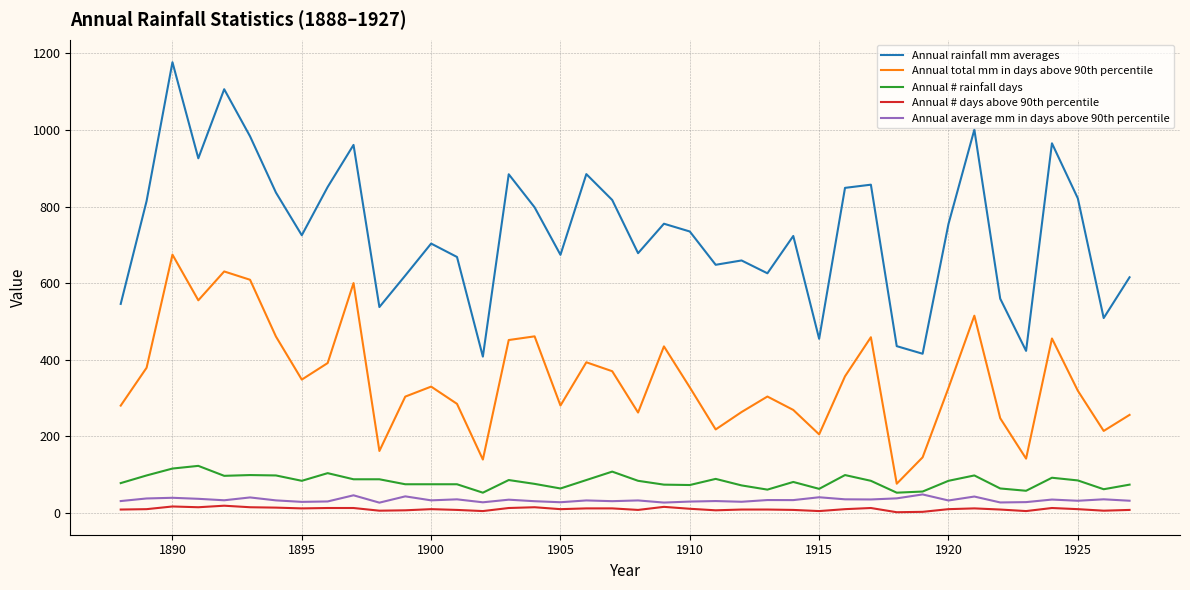

What is the minimum value for Annual # rainfall days?

53.0